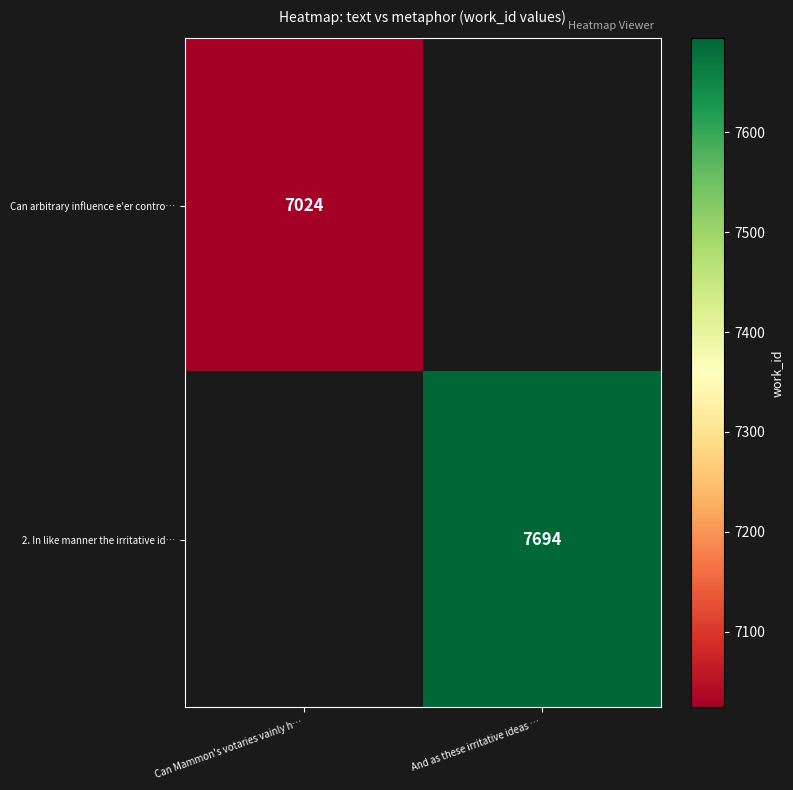

True or false: Can arbitrary influence e'er contro… has a value of 7024 at Can Mammon's votaries vainly h….

True